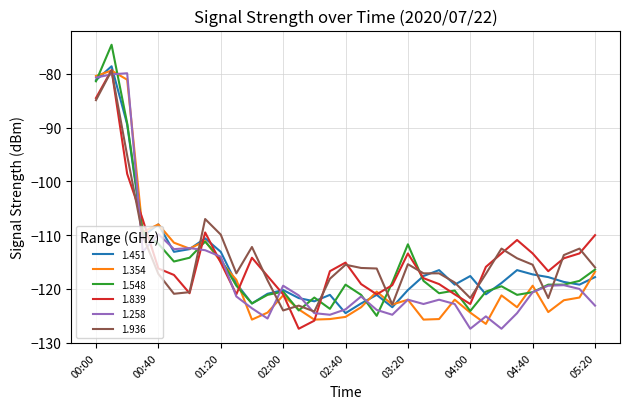

What are all the series names shown in the legend?

1.451, 1.354, 1.548, 1.839, 1.258, 1.936